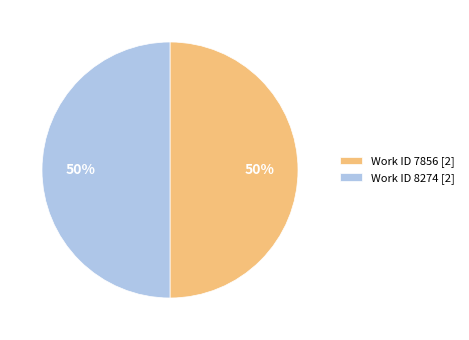

To the nearest percent, what is the combined percentage of Work ID 8274 [2] and Work ID 7856 [2]?

100%